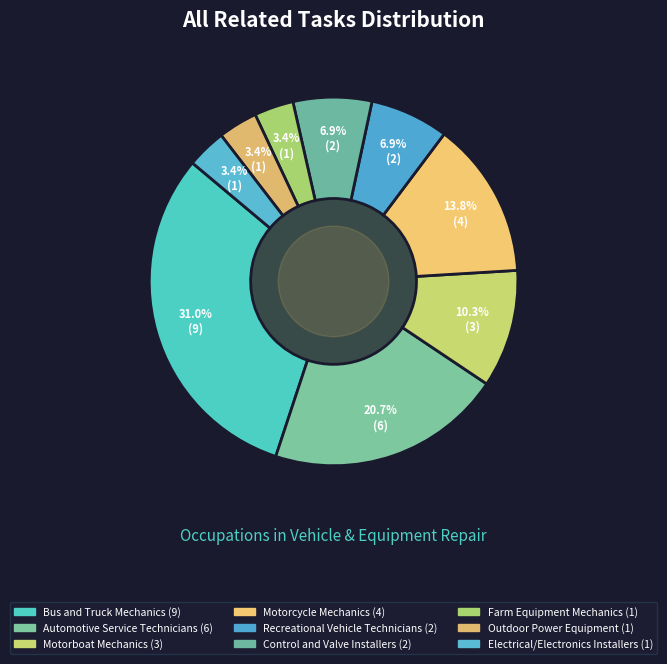

Combined, do Outdoor Power Equipment and Motorcycle Mechanics account for over 50%?

No